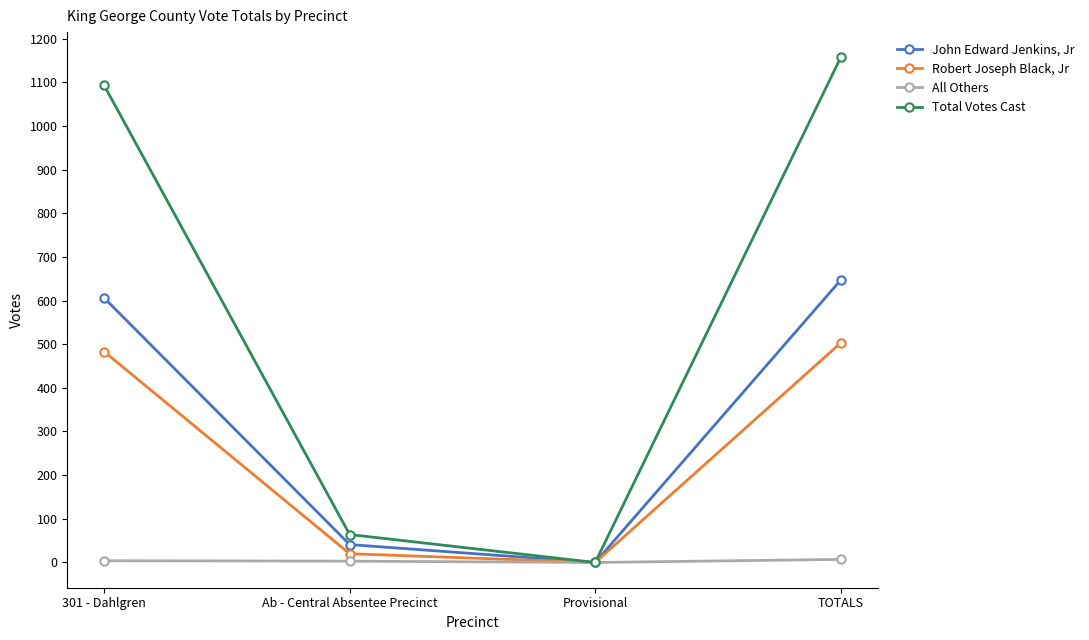

Which series has the widest spread of values?

Total Votes Cast